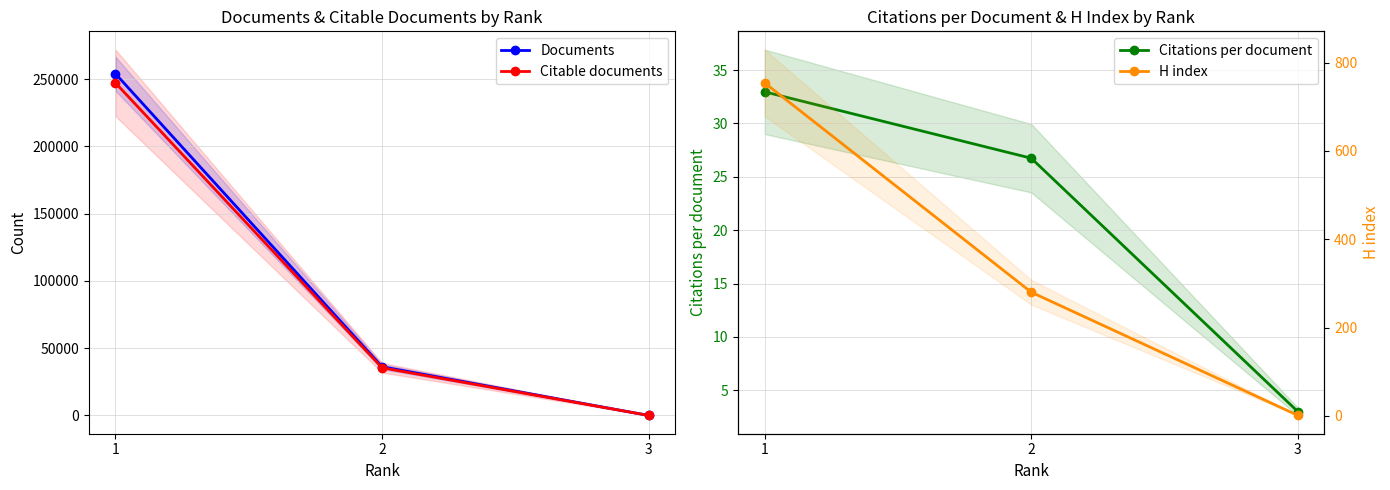

Reading right to left, what are all the values shown in this chart?

Documents: 3=1.0	2=36176.0	1=254001.0
Citable documents: 3=1.0	2=35425.0	1=247170.0
Citations per document: 3=3.0	2=26.7	1=33.0
H index: 3=1.0	2=280.0	1=754.0